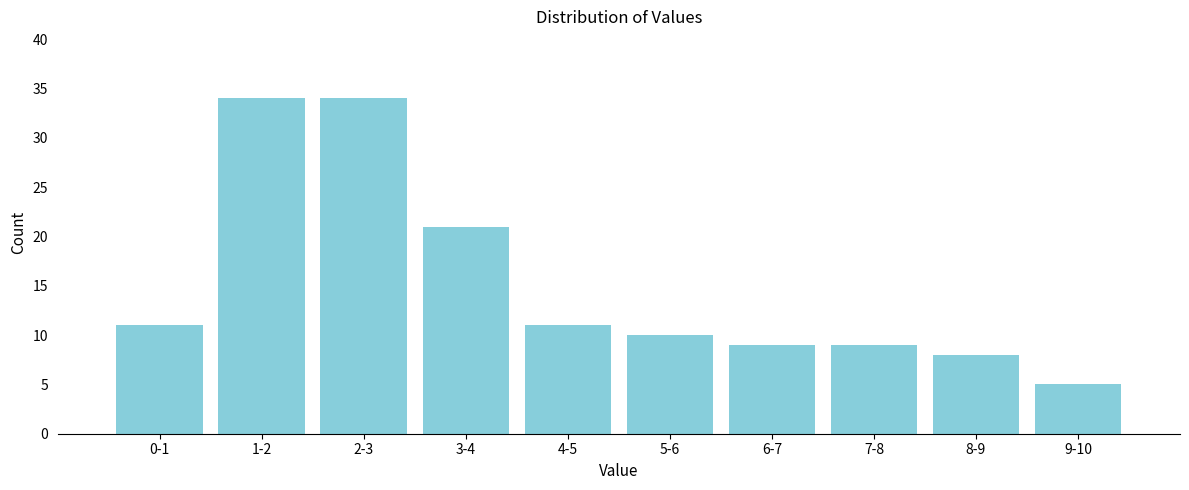

Reading left to right, what are all the values shown in this chart?

0-1=11	1-2=34	2-3=34	3-4=21	4-5=11	5-6=10	6-7=9	7-8=9	8-9=8	9-10=5